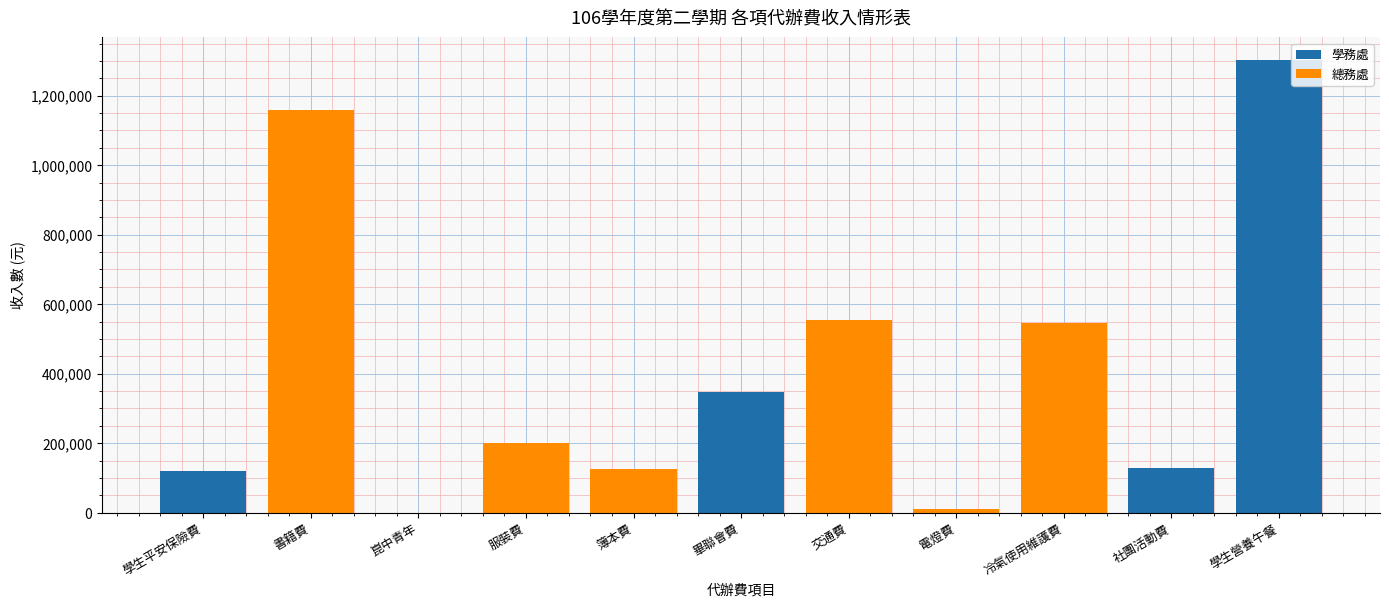

What is the ratio of the value at 社團活動費 to the value at 冷氣使用維護費?

0.2